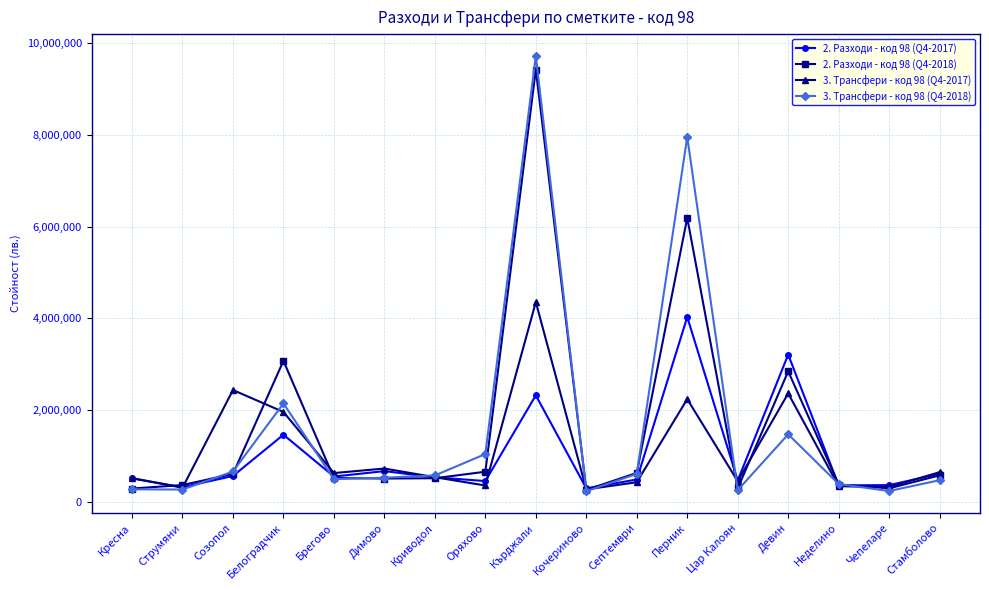

Which category has the highest value across all series?

Кърджали